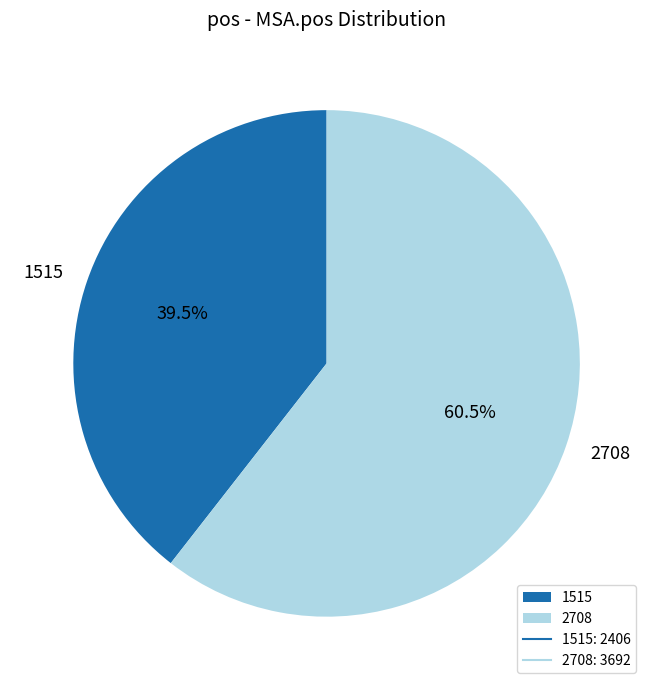

Which slice represents more than half of the pie?

2708